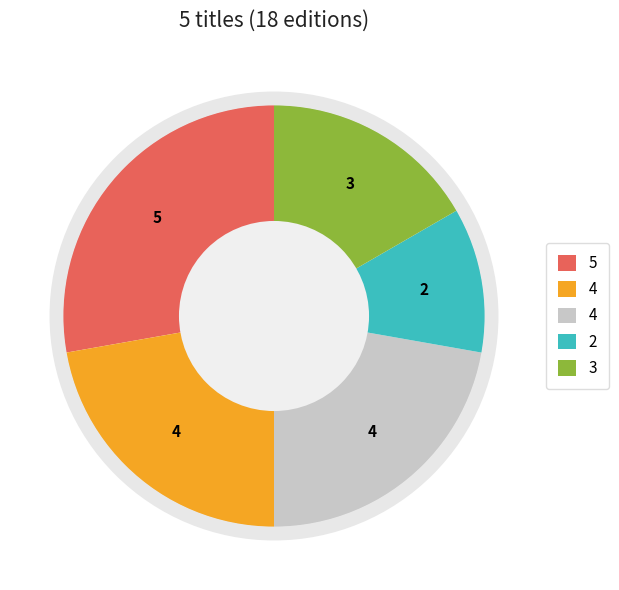

Does any single category account for the majority?

No